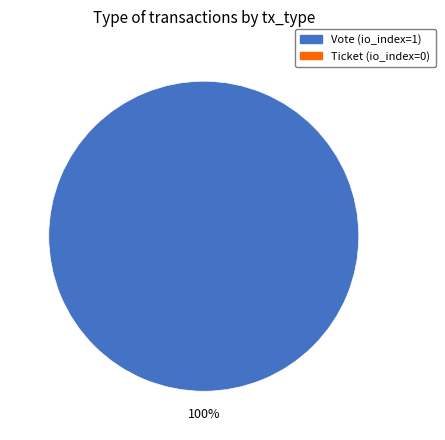

Is there a majority slice in this chart?

Yes